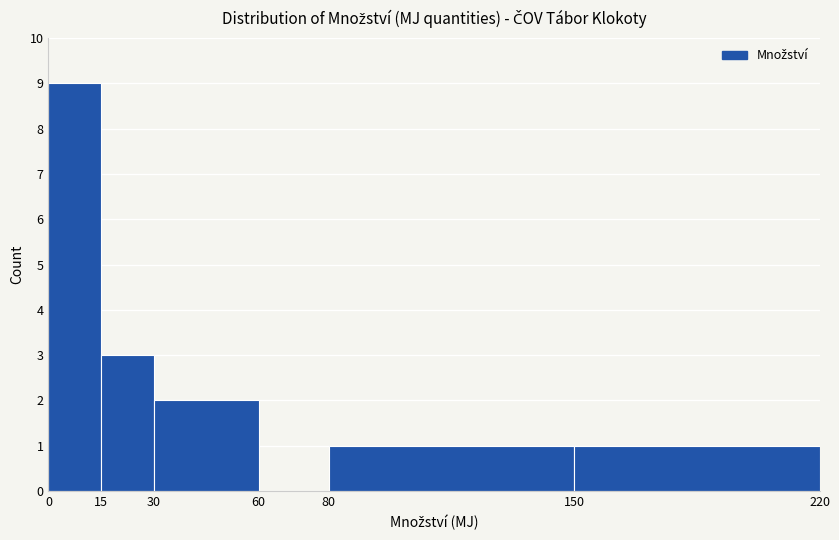

How tall is the bar that spans 150 to 220 on the x-axis? The values are not printed on the chart, so give them approximately, as read against the axis.

1